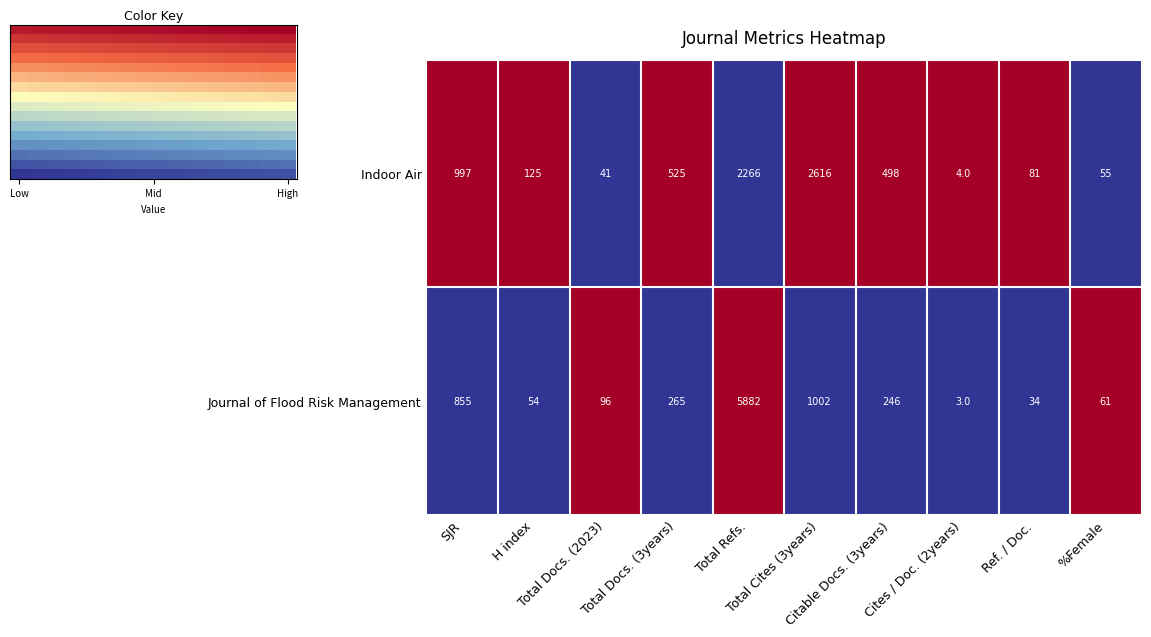

What is the lowest value of the Journal of Flood Risk Management series?

3